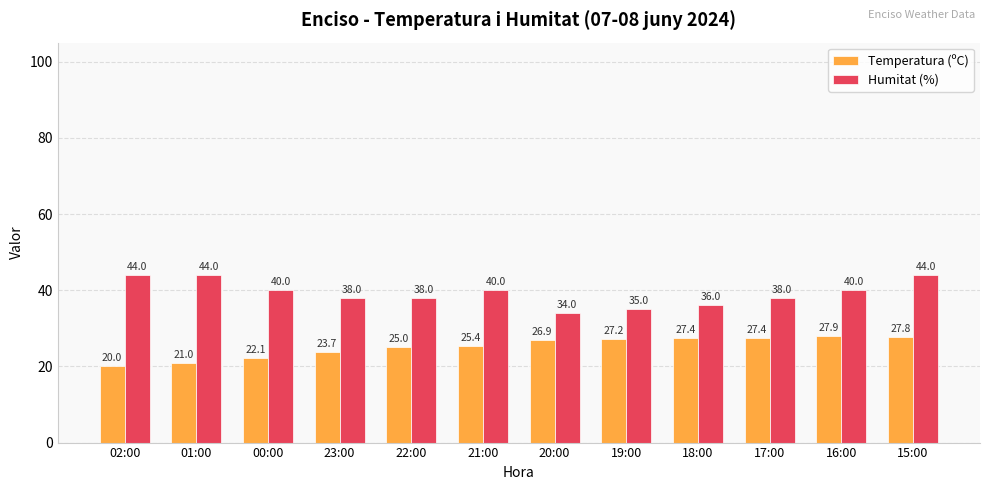

Read the Humitat (%) value at 19:00.

35.0